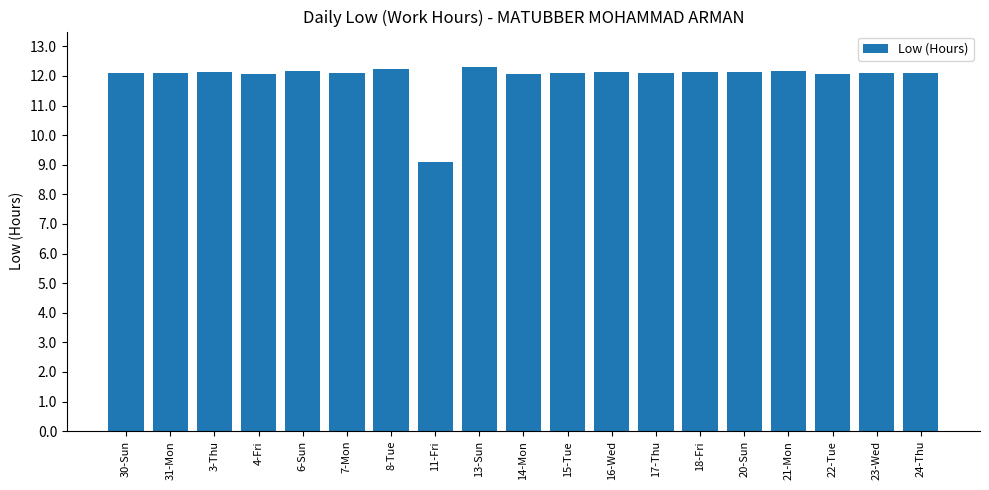

What is the approximate value at 15-Tue?

12.1